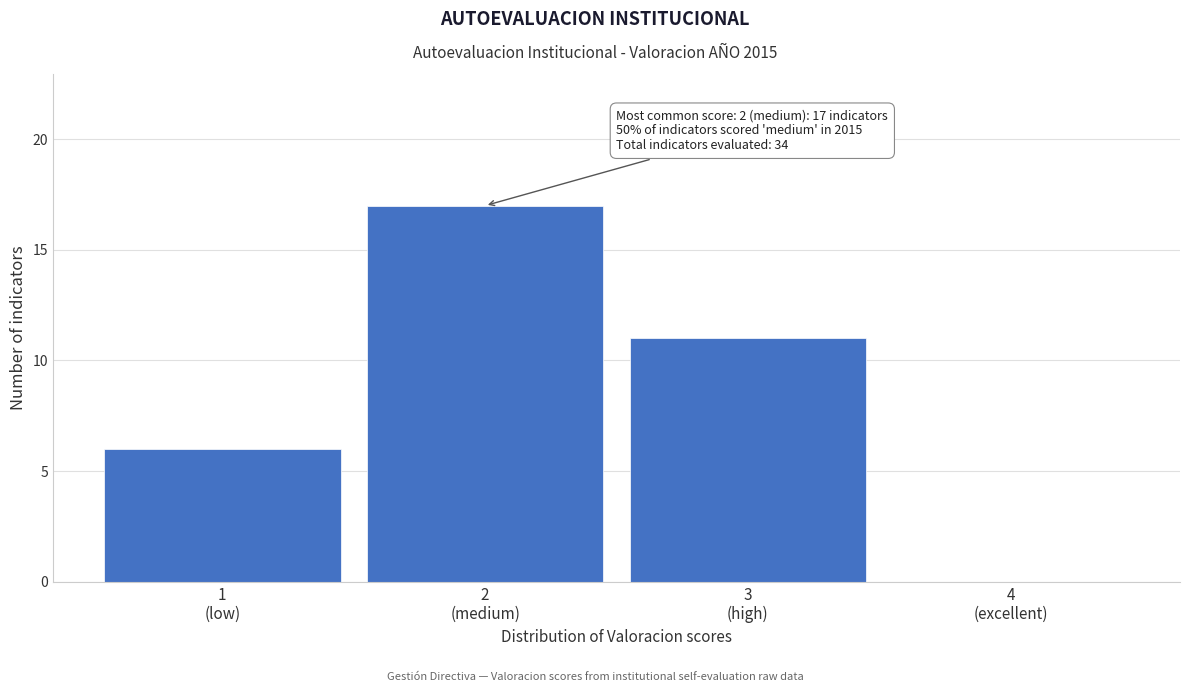

What is the greatest value displayed?

17